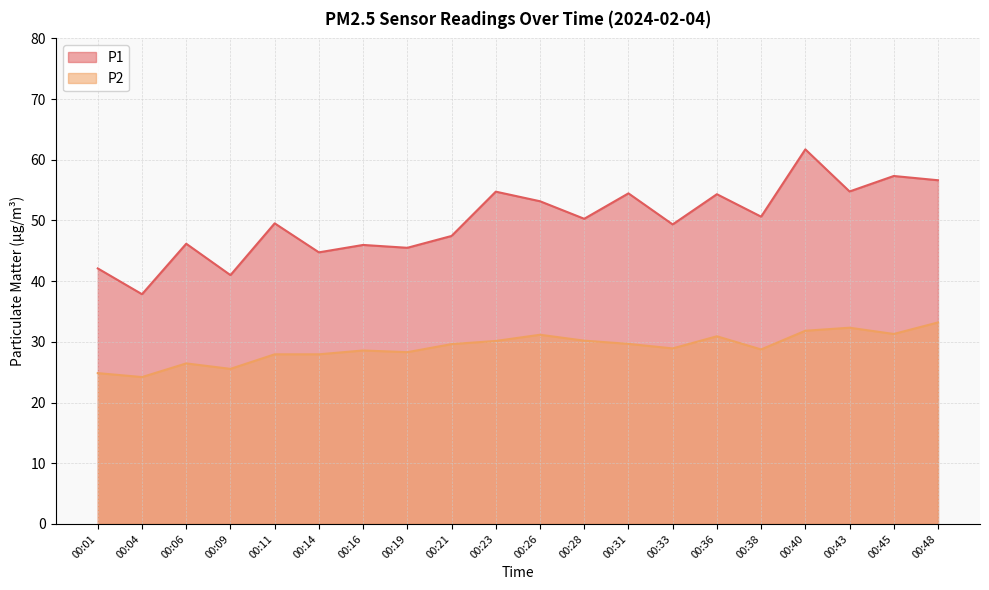

True or false: P2 has more than 2 interior local peaks.

True